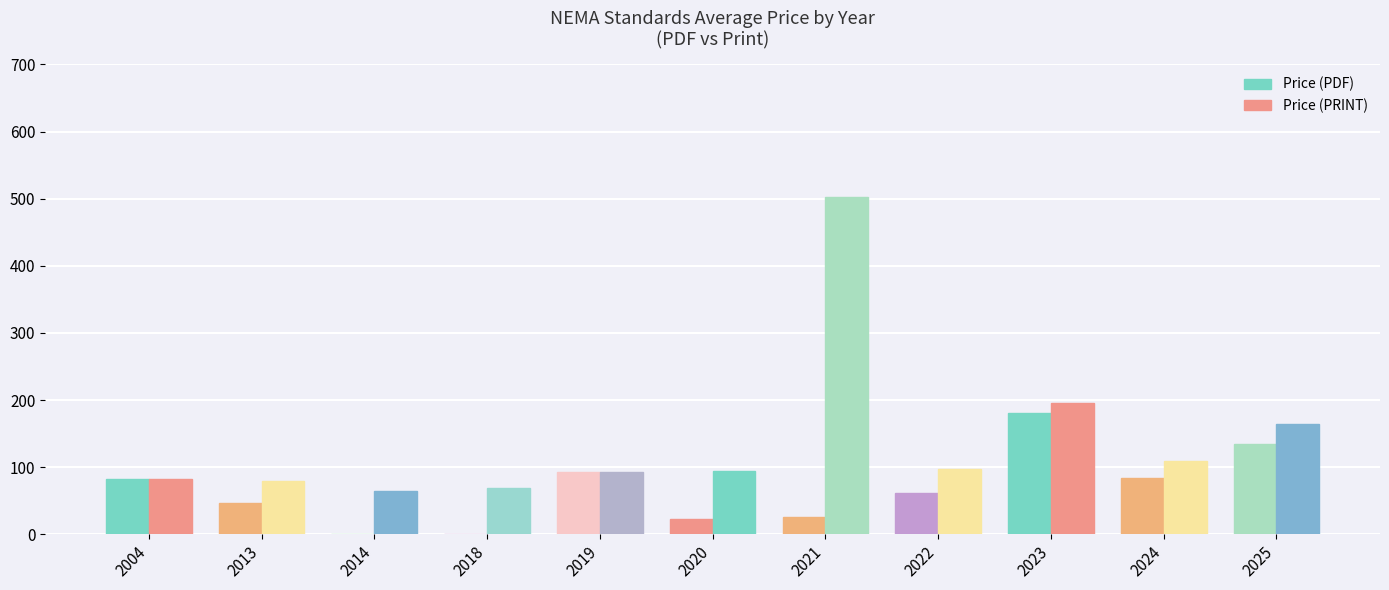

What is the average value of the Price (PDF) series?

66.5